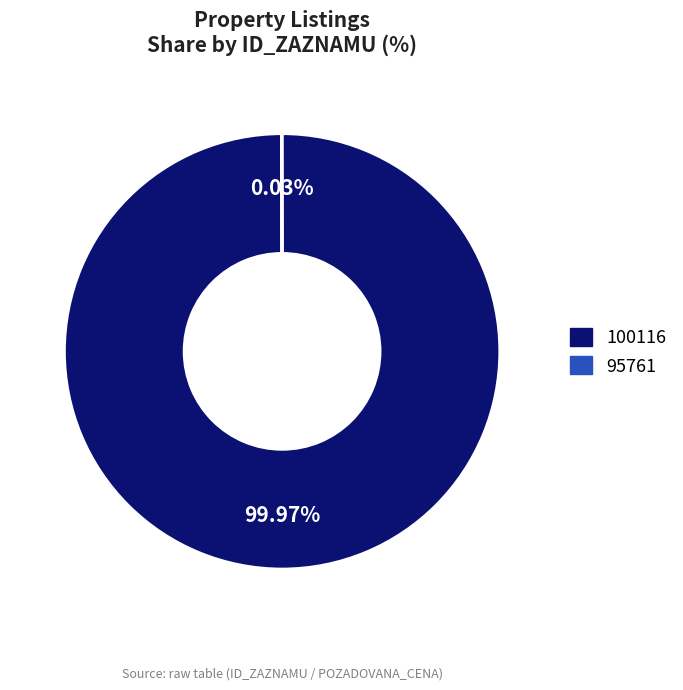

Does any single category account for the majority?

Yes